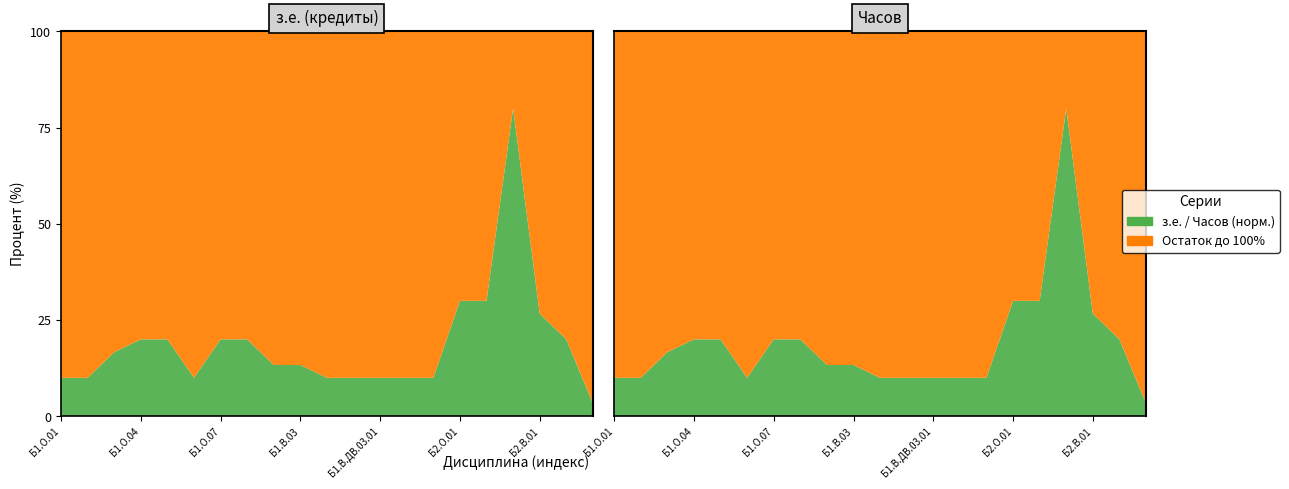

Reading left to right, transcribe all the data shown in this chart.

з.е. (кредиты): 3	3	5	6	6	3	6	6	4	4	3	3	3	3	3	9	9	24	8	6	1
Часов: 108	108	180	216	216	108	216	216	144	144	108	108	108	108	108	324	324	864	288	216	36